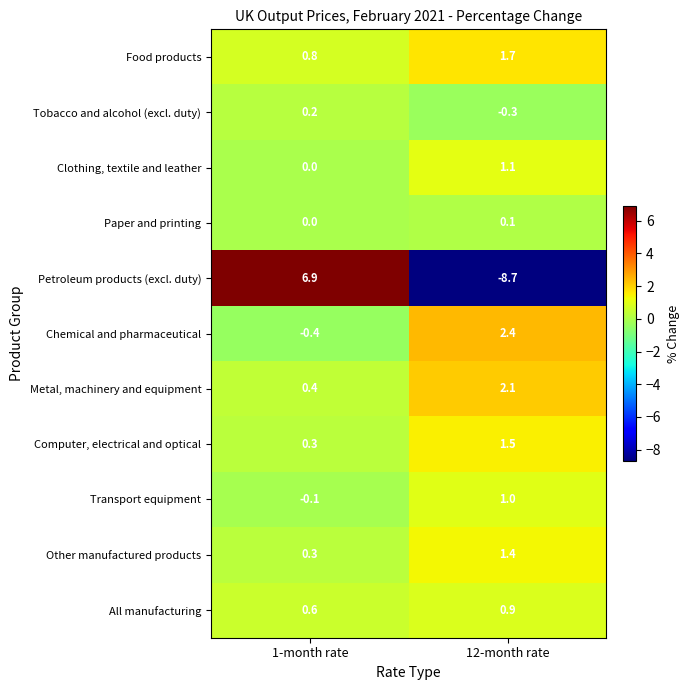

At which category is the sum across all series the highest?

1-month rate